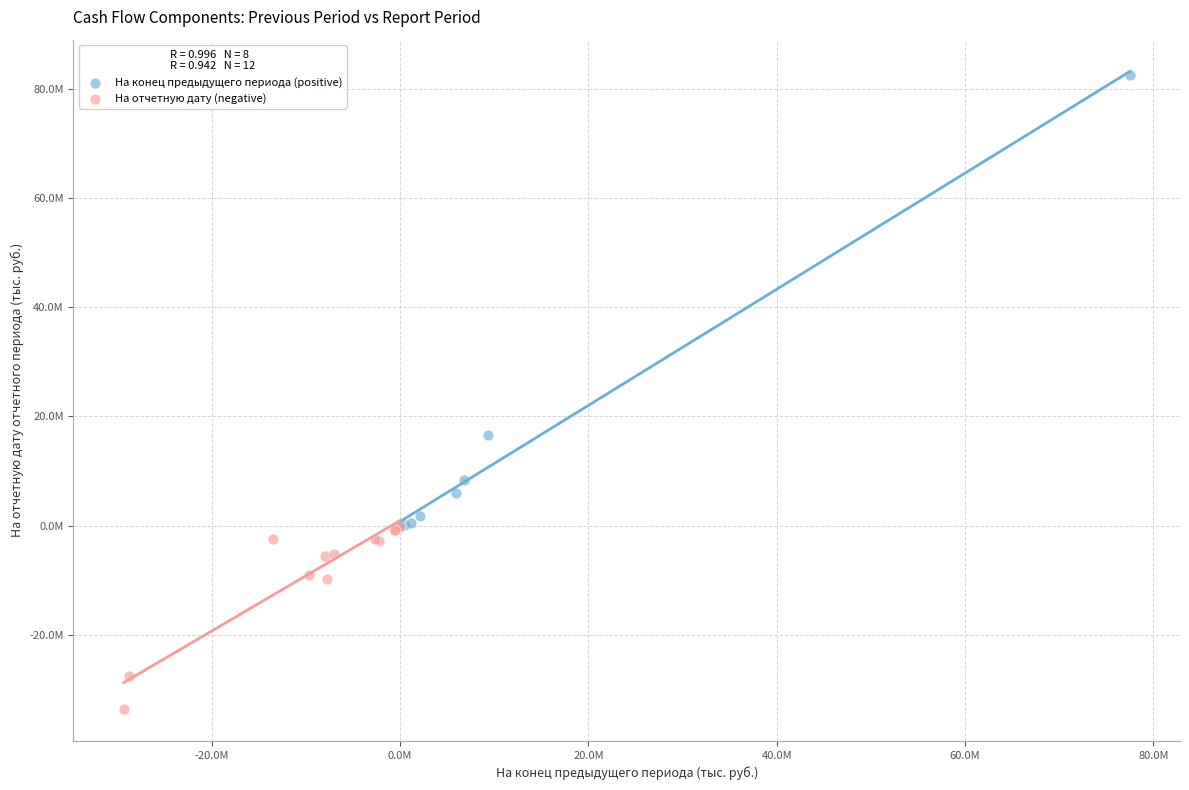

What are all the series names shown in the legend?

На конец предыдущего периода (positive), На отчетную дату (negative)